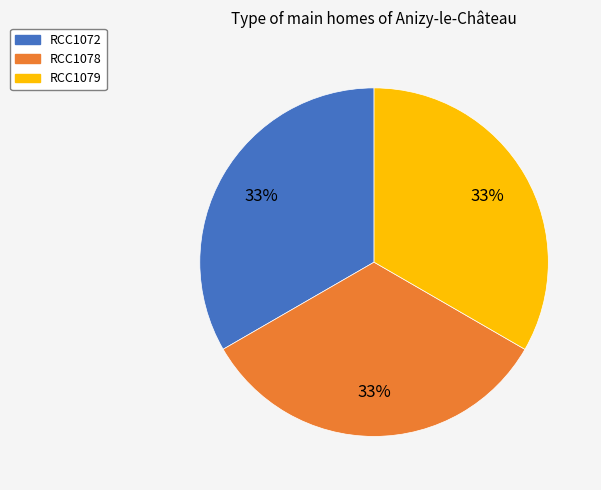

Approximately how many times larger is the value at RCC1078 compared to RCC1072?

1.0